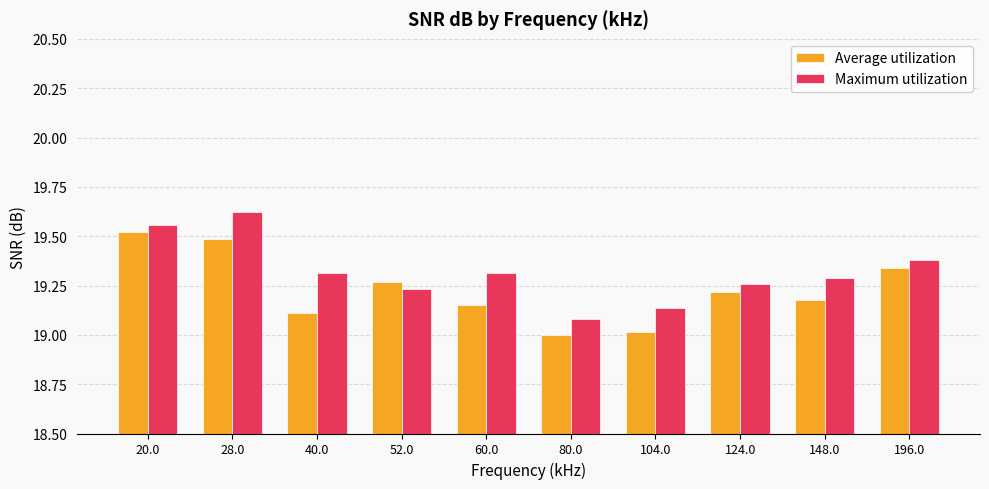

What is the sum of the Maximum utilization values at 20.0 and 40.0?

38.9